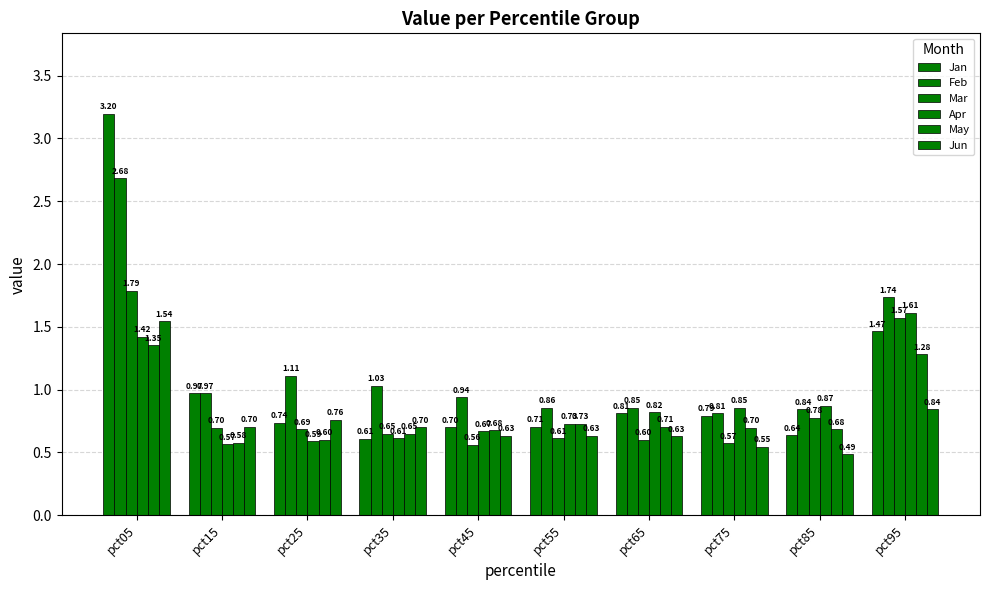

How many data points does each series have?

10